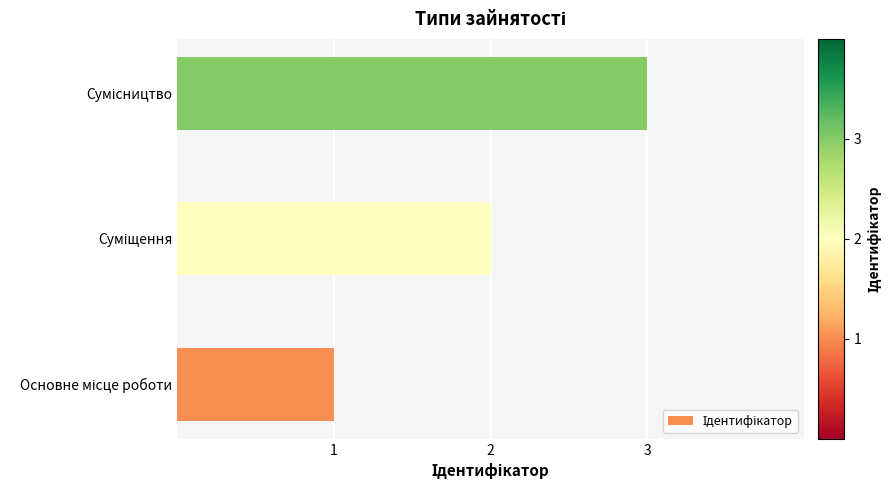

What is the maximum value shown in the chart?

3